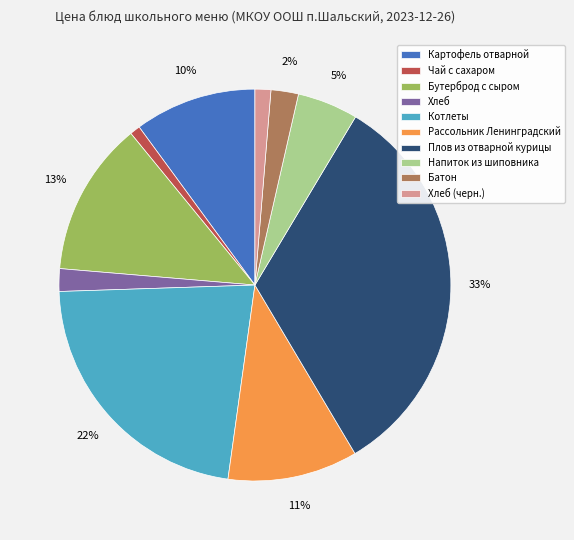

True or false: Котлеты accounts for 29% of the total.

False